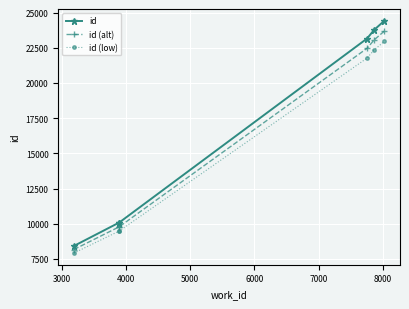

True or false: id and id (alt) intersect in this chart.

False